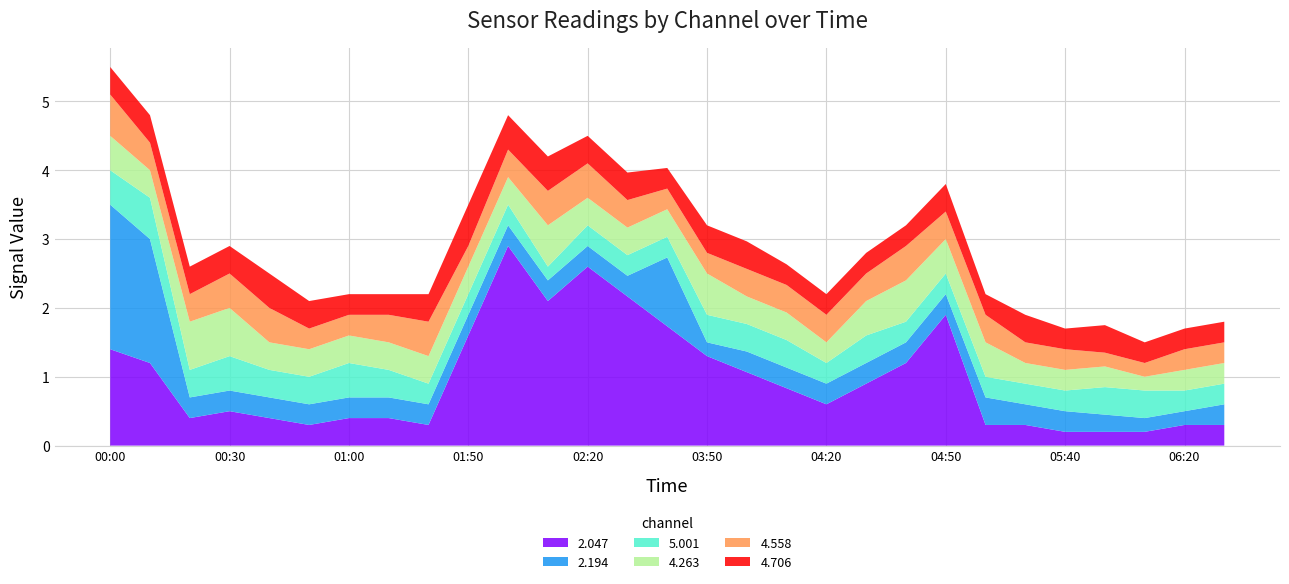

Reading left to right, extract all data points from this chart.

2.047: 2019/06/08 00:00=1.4	2019/06/08 00:10=1.2	2019/06/08 00:20=0.4	2019/06/08 00:30=0.5	2019/06/08 00:40=0.4	2019/06/08 00:50=0.3	2019/06/08 01:00=0.4	2019/06/08 01:10=0.4	2019/06/08 01:40=0.3	2019/06/08 01:50=999.0	2019/06/08 02:00=2.9	2019/06/08 02:10=2.1	2019/06/08 02:20=2.6	2019/06/08 02:30=999.0	2019/06/08 03:00=999.0	2019/06/08 03:50=1.3	2019/06/08 04:00=999.0	2019/06/08 04:10=999.0	2019/06/08 04:20=0.6	2019/06/08 04:30=999.0	2019/06/08 04:40=1.2	2019/06/08 04:50=1.9	2019/06/08 05:20=0.3	2019/06/08 05:30=0.3	2019/06/08 05:40=0.2	2019/06/08 06:00=999.0	2019/06/08 06:10=0.2	2019/06/08 06:20=0.3	2019/06/08 06:30=999.0
2.194: 2019/06/08 00:00=2.1	2019/06/08 00:10=1.8	2019/06/08 00:20=0.3	2019/06/08 00:30=0.3	2019/06/08 00:40=0.3	2019/06/08 00:50=0.3	2019/06/08 01:00=0.3	2019/06/08 01:10=0.3	2019/06/08 01:40=0.3	2019/06/08 01:50=0.3	2019/06/08 02:00=0.3	2019/06/08 02:10=0.3	2019/06/08 02:20=0.3	2019/06/08 02:30=0.3	2019/06/08 03:00=1.0	2019/06/08 03:50=0.2	2019/06/08 04:00=0.3	2019/06/08 04:10=0.3	2019/06/08 04:20=0.3	2019/06/08 04:30=0.3	2019/06/08 04:40=0.3	2019/06/08 04:50=0.3	2019/06/08 05:20=0.4	2019/06/08 05:30=0.3	2019/06/08 05:40=0.3	2019/06/08 06:00=999.0	2019/06/08 06:10=0.2	2019/06/08 06:20=0.2	2019/06/08 06:30=0.3
5.001: 2019/06/08 00:00=0.5	2019/06/08 00:10=0.6	2019/06/08 00:20=0.4	2019/06/08 00:30=0.5	2019/06/08 00:40=0.4	2019/06/08 00:50=0.4	2019/06/08 01:00=0.5	2019/06/08 01:10=0.4	2019/06/08 01:40=0.3	2019/06/08 01:50=0.3	2019/06/08 02:00=0.3	2019/06/08 02:10=0.2	2019/06/08 02:20=0.3	2019/06/08 02:30=0.3	2019/06/08 03:00=0.3	2019/06/08 03:50=0.4	2019/06/08 04:00=0.4	2019/06/08 04:10=0.4	2019/06/08 04:20=0.3	2019/06/08 04:30=0.4	2019/06/08 04:40=0.3	2019/06/08 04:50=0.3	2019/06/08 05:20=0.3	2019/06/08 05:30=0.3	2019/06/08 05:40=0.3	2019/06/08 06:00=0.4	2019/06/08 06:10=0.4	2019/06/08 06:20=0.3	2019/06/08 06:30=0.3
4.263: 2019/06/08 00:00=0.5	2019/06/08 00:10=0.4	2019/06/08 00:20=0.7	2019/06/08 00:30=0.7	2019/06/08 00:40=0.4	2019/06/08 00:50=0.4	2019/06/08 01:00=0.4	2019/06/08 01:10=0.4	2019/06/08 01:40=0.4	2019/06/08 01:50=0.4	2019/06/08 02:00=0.4	2019/06/08 02:10=0.6	2019/06/08 02:20=0.4	2019/06/08 02:30=0.4	2019/06/08 03:00=0.4	2019/06/08 03:50=0.6	2019/06/08 04:00=0.4	2019/06/08 04:10=0.4	2019/06/08 04:20=0.3	2019/06/08 04:30=0.5	2019/06/08 04:40=0.6	2019/06/08 04:50=0.5	2019/06/08 05:20=0.5	2019/06/08 05:30=0.3	2019/06/08 05:40=0.3	2019/06/08 06:00=0.3	2019/06/08 06:10=0.2	2019/06/08 06:20=0.3	2019/06/08 06:30=0.3
4.558: 2019/06/08 00:00=0.6	2019/06/08 00:10=0.4	2019/06/08 00:20=0.4	2019/06/08 00:30=0.5	2019/06/08 00:40=0.5	2019/06/08 00:50=0.3	2019/06/08 01:00=0.3	2019/06/08 01:10=0.4	2019/06/08 01:40=0.5	2019/06/08 01:50=0.3	2019/06/08 02:00=0.4	2019/06/08 02:10=0.5	2019/06/08 02:20=0.5	2019/06/08 02:30=0.4	2019/06/08 03:00=0.3	2019/06/08 03:50=0.3	2019/06/08 04:00=0.4	2019/06/08 04:10=0.4	2019/06/08 04:20=0.4	2019/06/08 04:30=0.4	2019/06/08 04:40=0.5	2019/06/08 04:50=0.4	2019/06/08 05:20=0.4	2019/06/08 05:30=0.3	2019/06/08 05:40=0.3	2019/06/08 06:00=0.2	2019/06/08 06:10=0.2	2019/06/08 06:20=0.3	2019/06/08 06:30=0.3
4.706: 2019/06/08 00:00=0.4	2019/06/08 00:10=0.4	2019/06/08 00:20=0.4	2019/06/08 00:30=0.4	2019/06/08 00:40=0.5	2019/06/08 00:50=0.4	2019/06/08 01:00=0.3	2019/06/08 01:10=0.3	2019/06/08 01:40=0.4	2019/06/08 01:50=0.6	2019/06/08 02:00=0.5	2019/06/08 02:10=0.5	2019/06/08 02:20=0.4	2019/06/08 02:30=0.4	2019/06/08 03:00=0.3	2019/06/08 03:50=0.4	2019/06/08 04:00=0.4	2019/06/08 04:10=0.3	2019/06/08 04:20=0.3	2019/06/08 04:30=0.3	2019/06/08 04:40=0.3	2019/06/08 04:50=0.4	2019/06/08 05:20=0.3	2019/06/08 05:30=0.4	2019/06/08 05:40=0.3	2019/06/08 06:00=0.4	2019/06/08 06:10=0.3	2019/06/08 06:20=0.3	2019/06/08 06:30=0.3